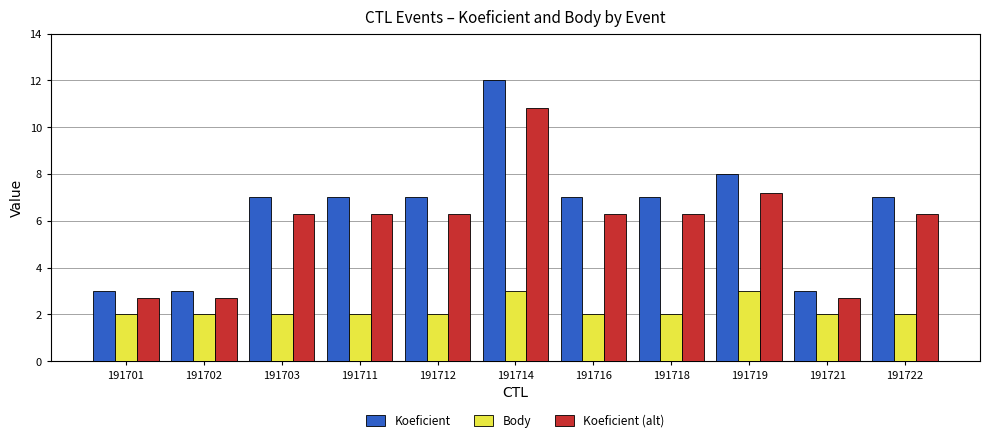

Rank the series by their maximum value, from lowest to highest.

Body, Koeficient (alt), Koeficient